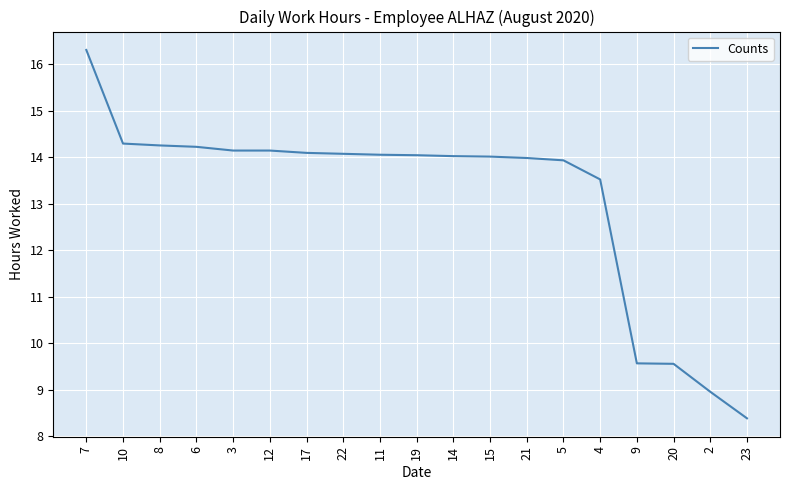

What is the difference between the maximum and minimum values?

7.9